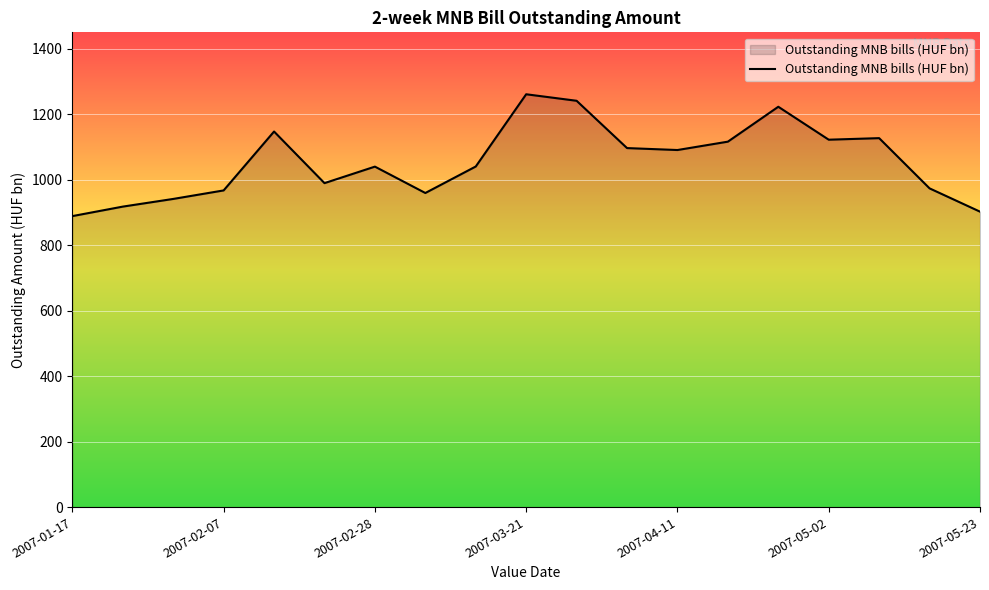

How many distinct data groups are displayed?

1